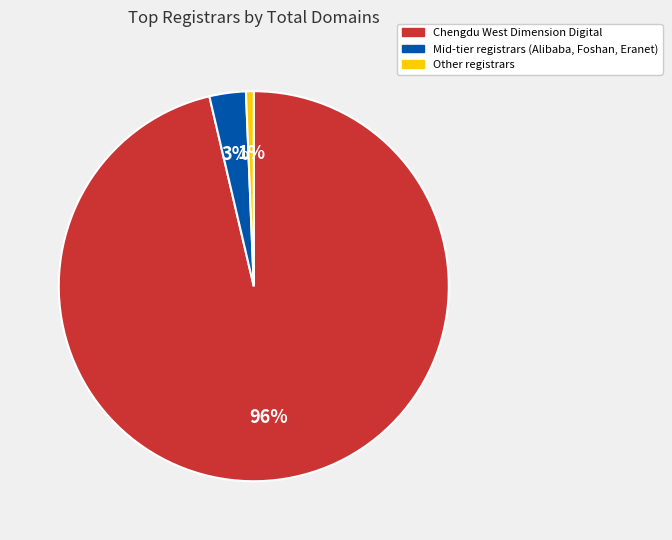

Rank the categories by value from highest to lowest.

Chengdu West Dimension Digital, Mid-tier registrars (Alibaba, Foshan, Eranet), Other registrars